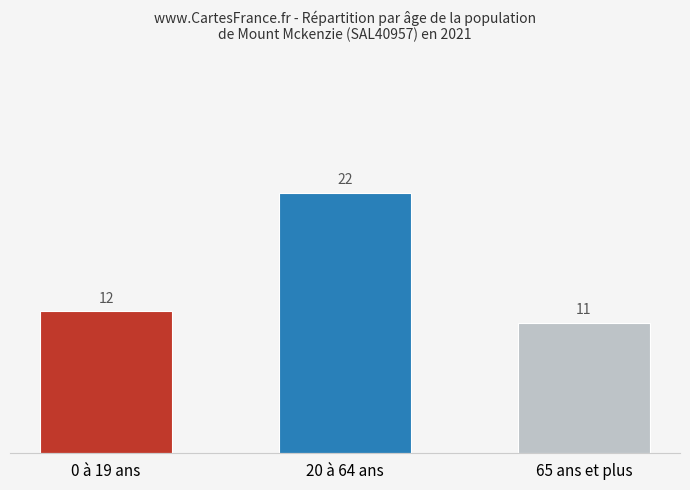

The chart shows a value of 11 at 65 ans et plus. True or false?

True